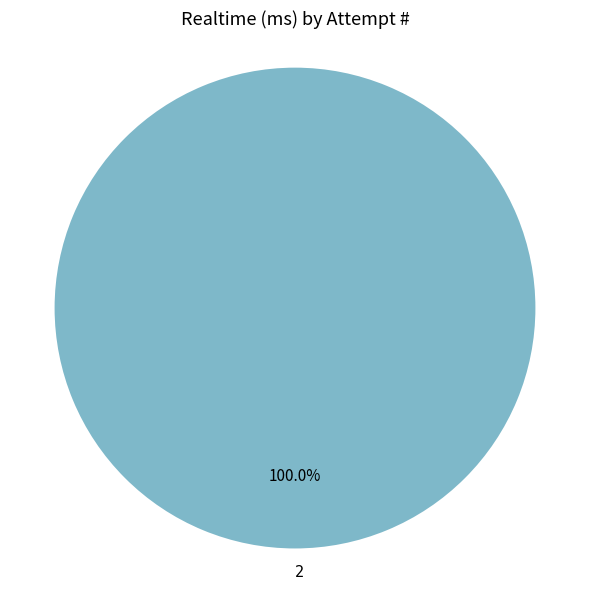

Does 2 represent more than half of the total?

Yes